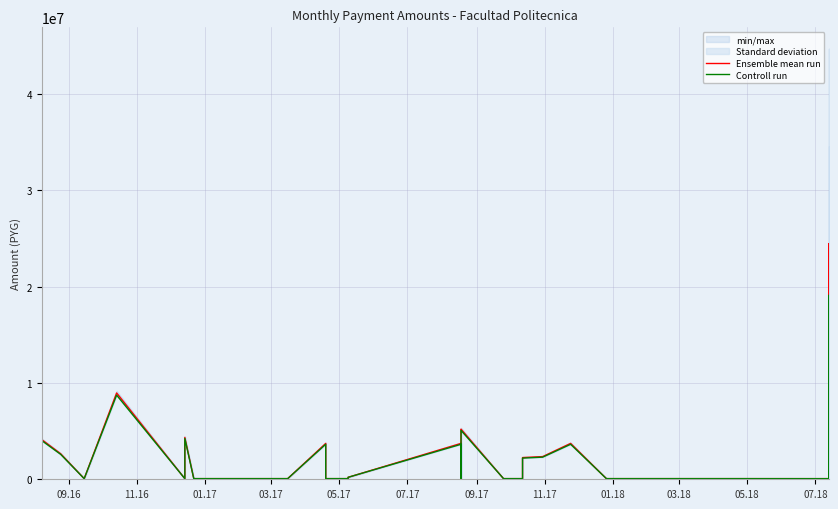

True or false: Controll run has a value of 4019629.0 at 09.16.

True